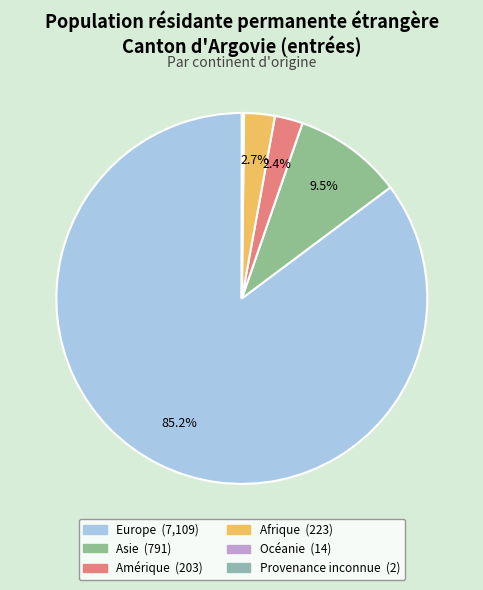

The Amérique slice represents 15% of the pie. True or false?

False